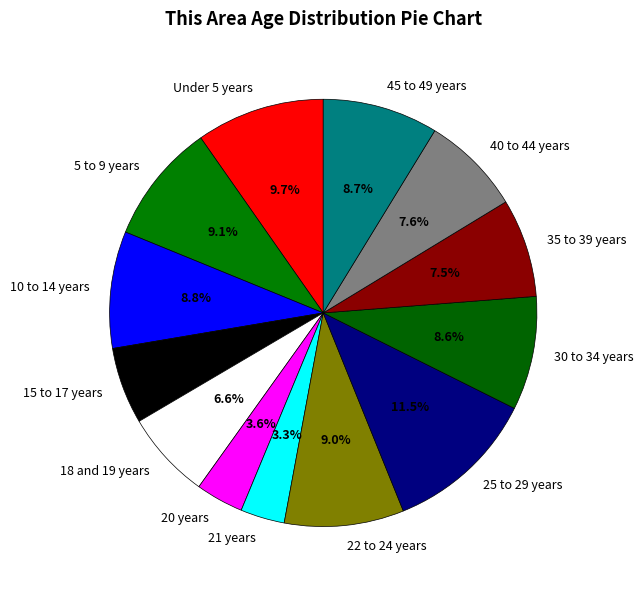

Count the number of slices in the pie.

13